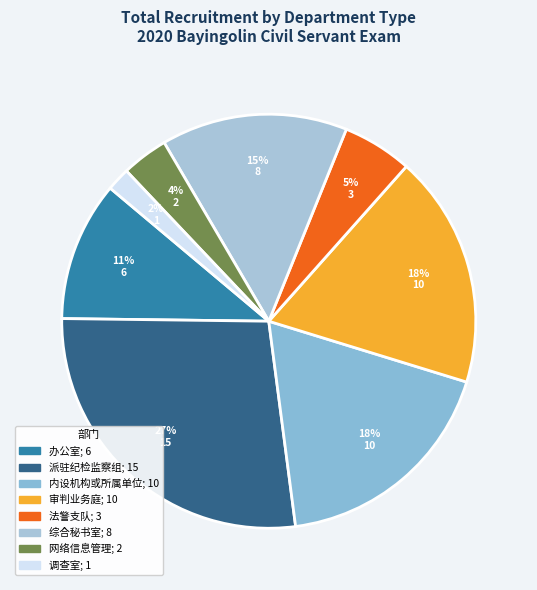

Is there any slice that represents more than half of the pie?

No